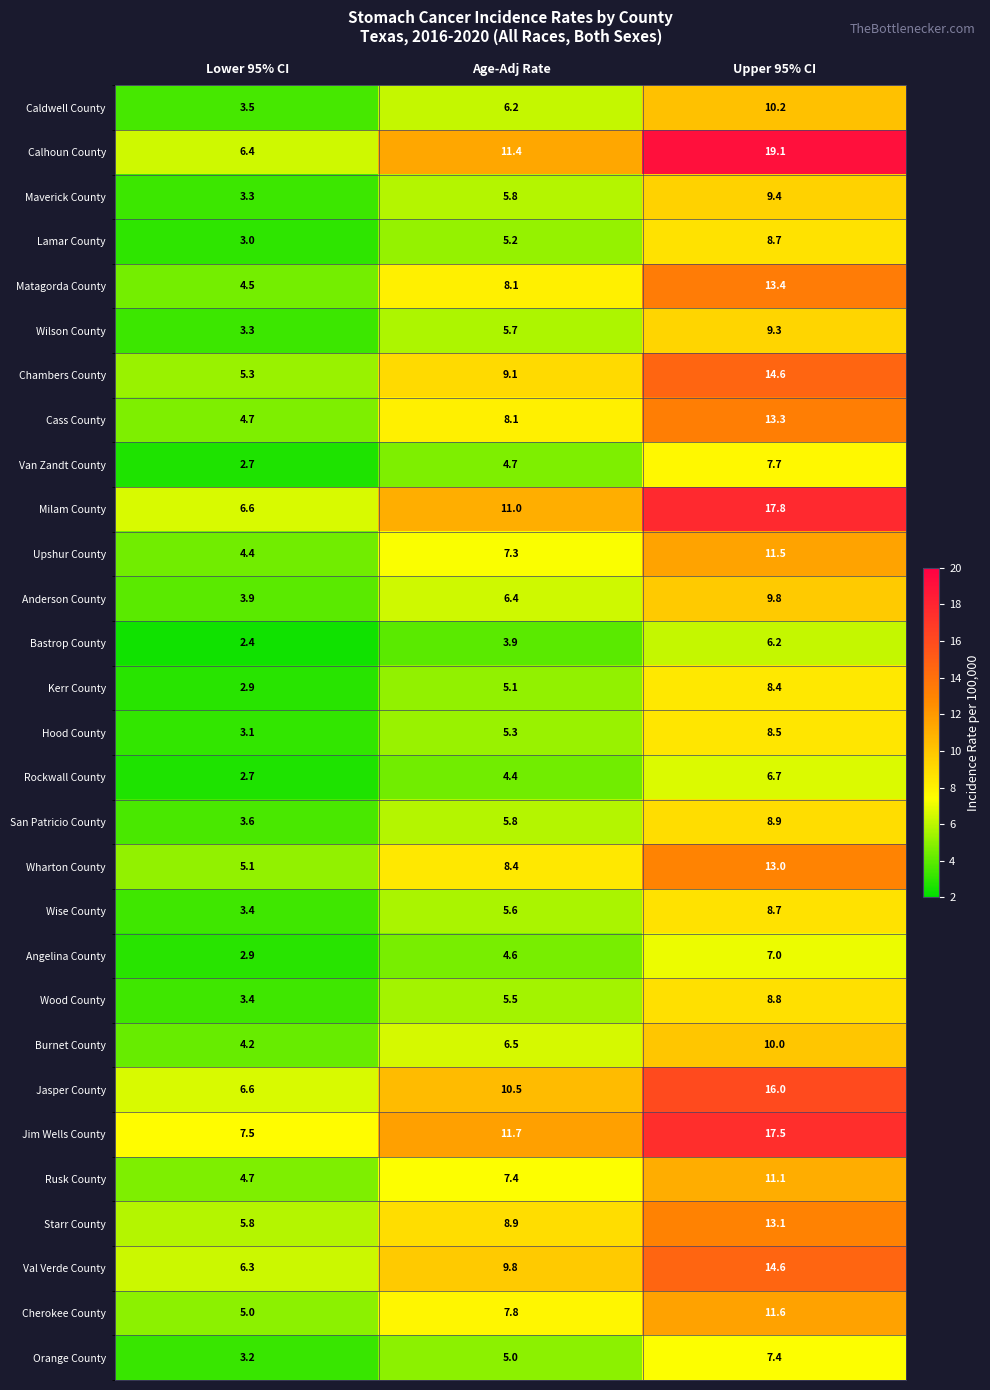

At which label does Lamar County first exceed 5?

Age-Adj Rate